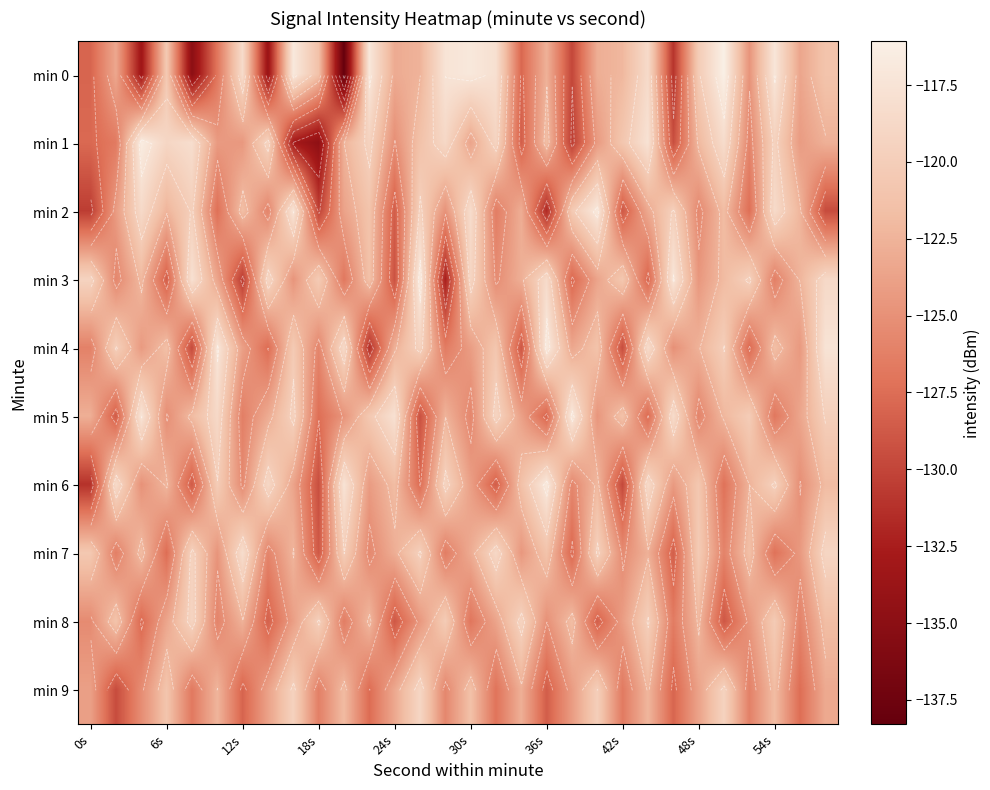

What is the difference between the maximum and minimum values in the min 5 series?

12.4